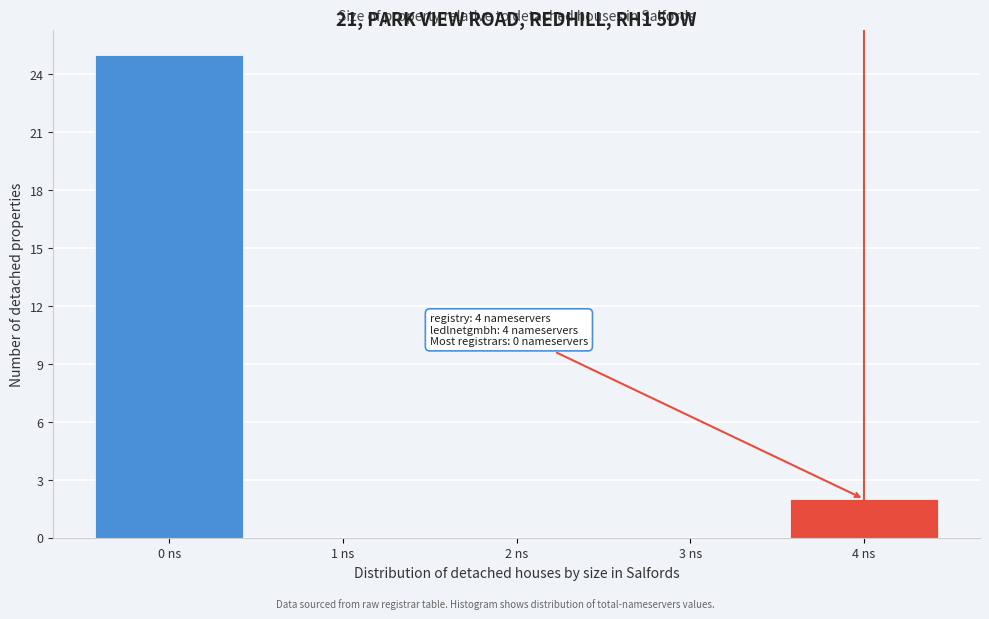

Reading left to right, extract all data points from this chart.

0 ns=25	1 ns=0	2 ns=0	3 ns=0	4 ns=2